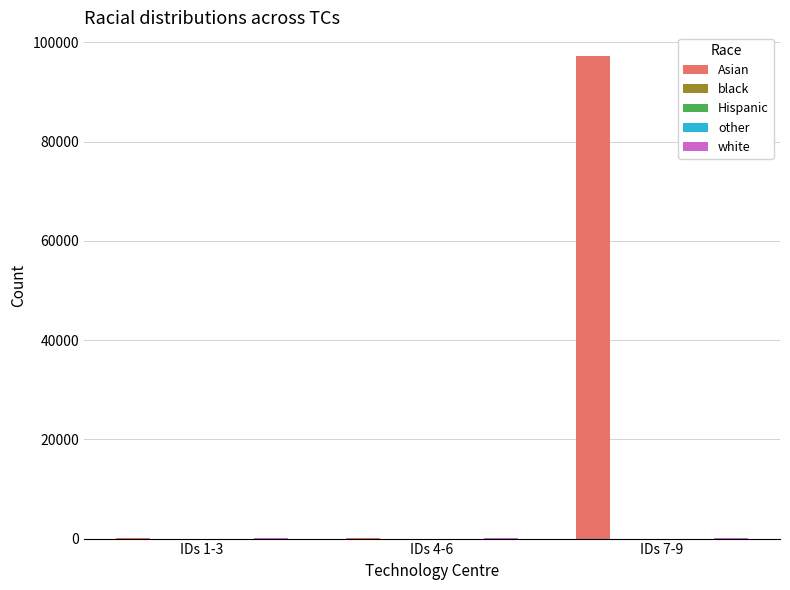

The value of Asian at IDs 7-9 is 63444. True or false?

False